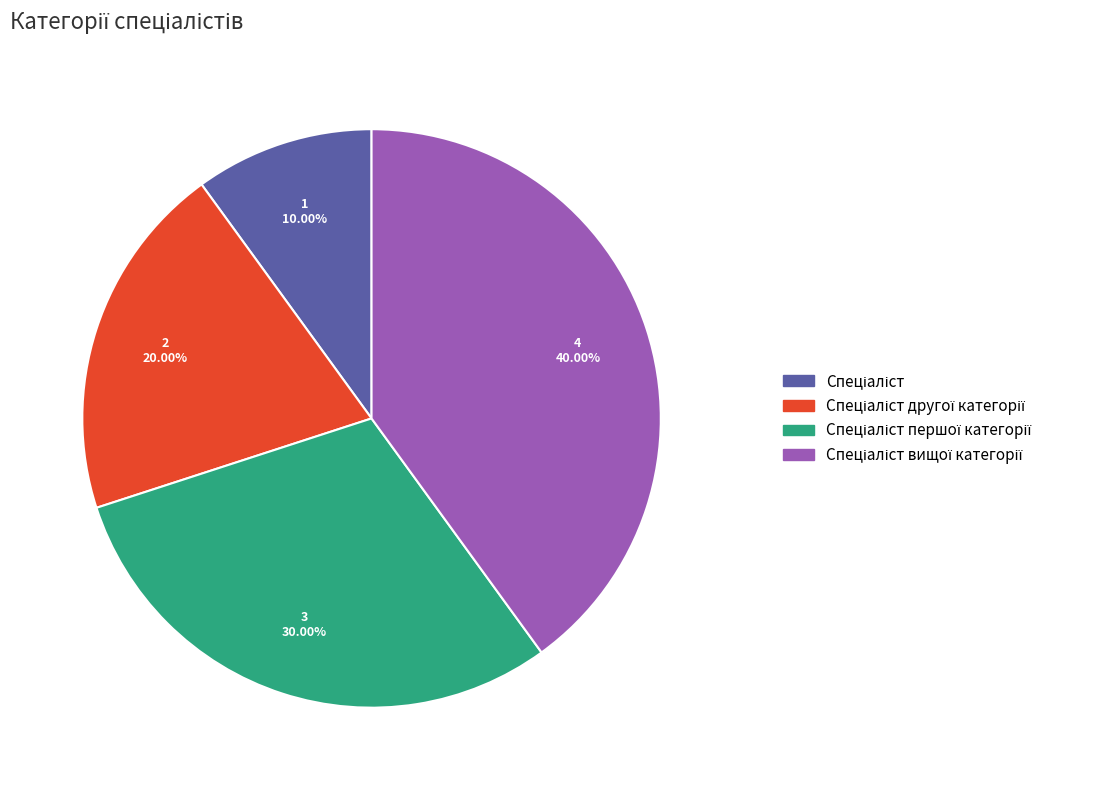

Does any single category account for the majority?

No